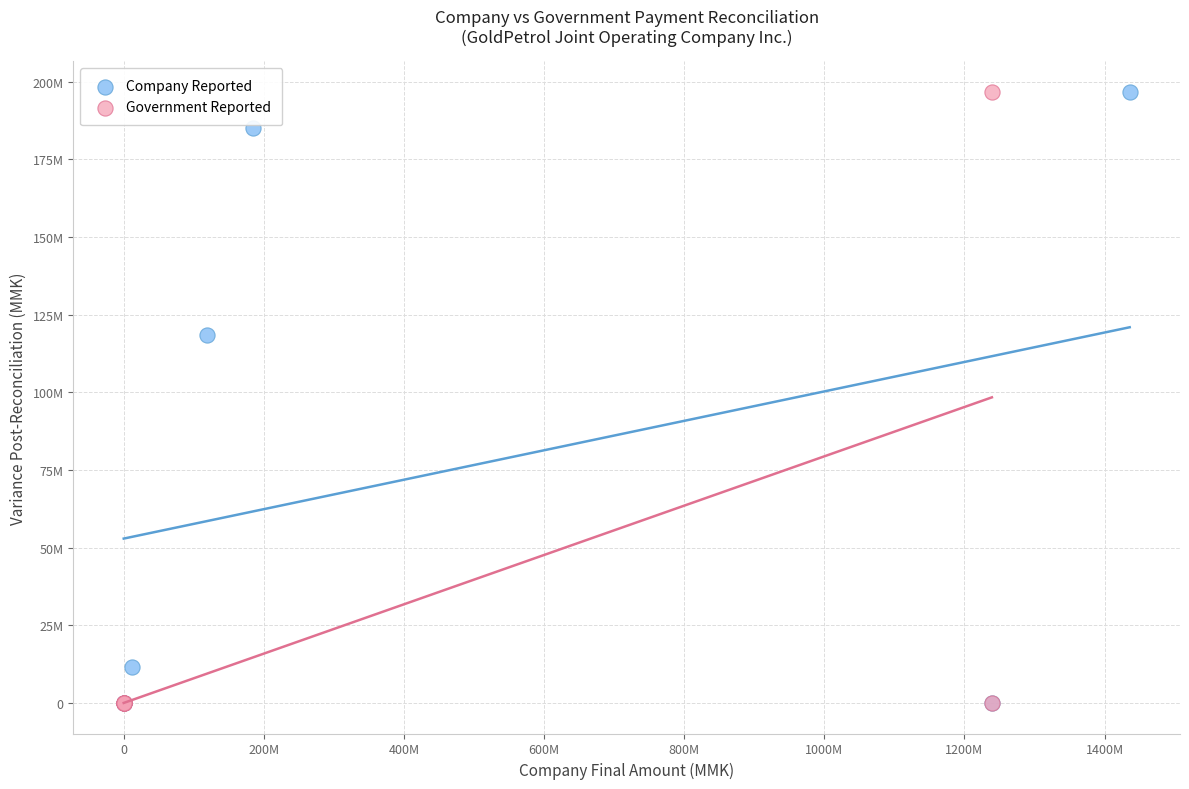

What are all the series names shown in the legend?

Company Reported, Government Reported